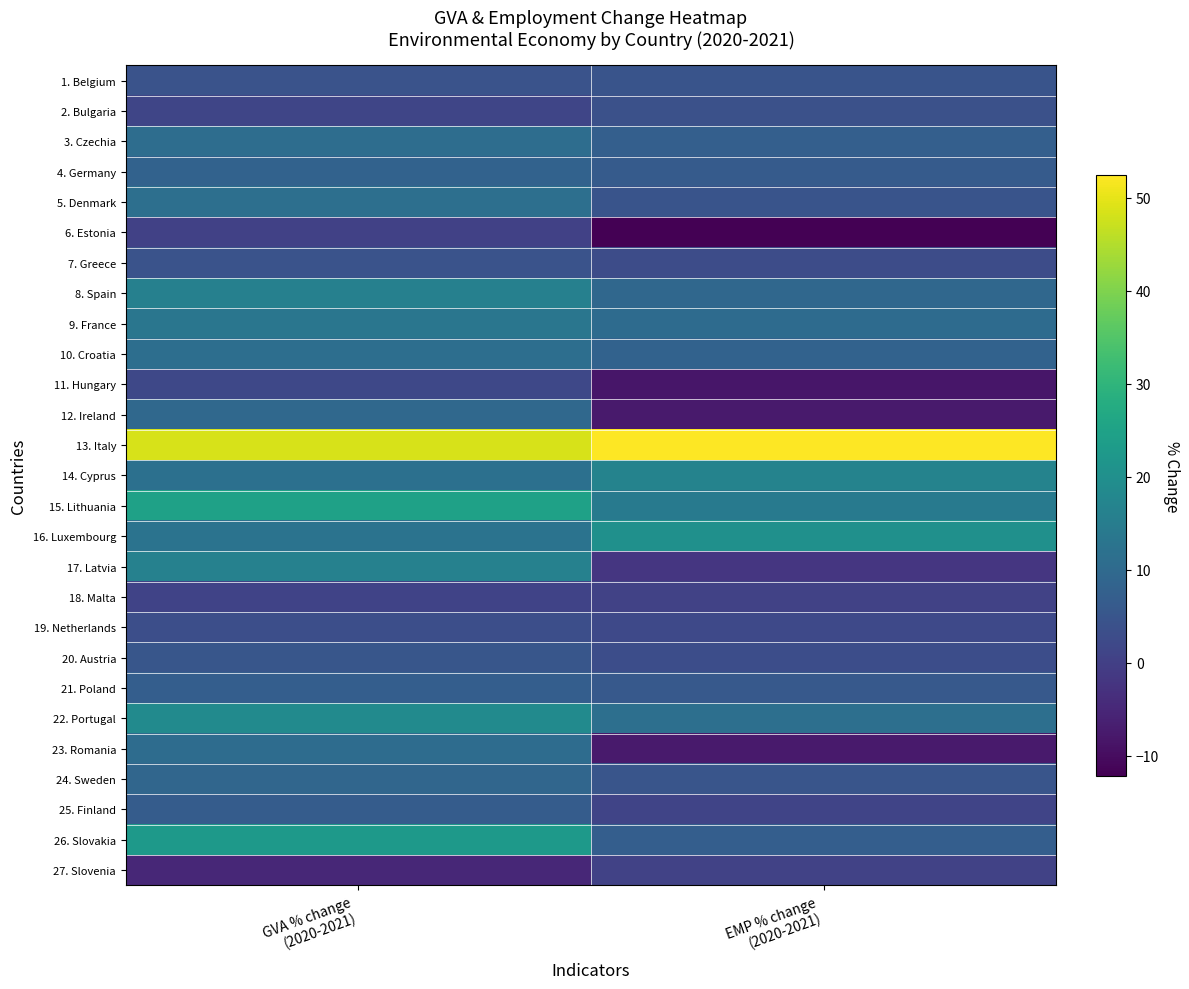

What is the smallest value displayed?

-12.1